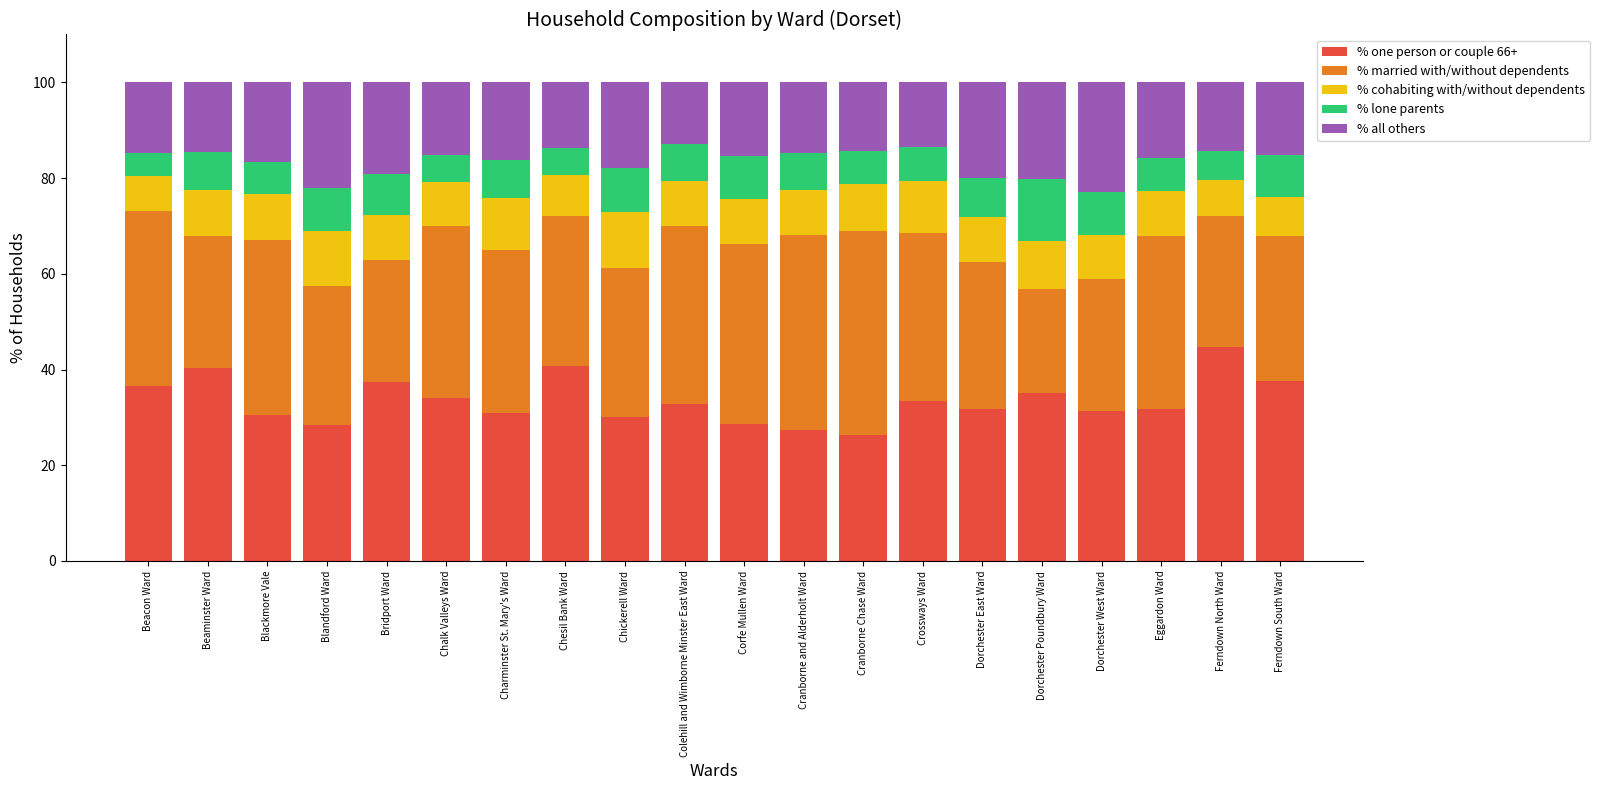

What is the total value across all series at Dorchester West Ward?

100.0